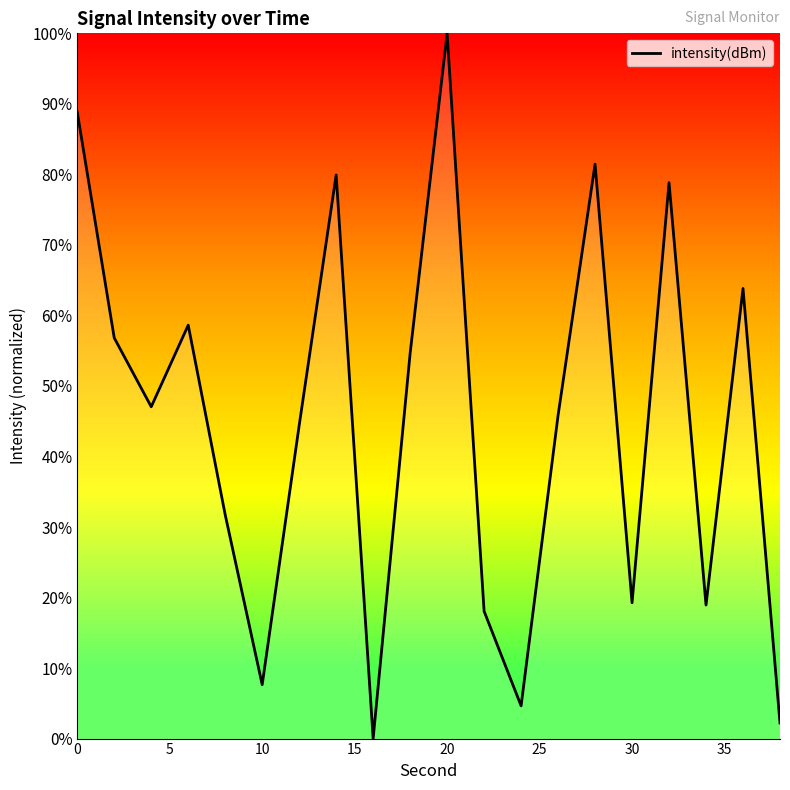

How many interior local peaks (higher than both neighbors) does the data have?

6